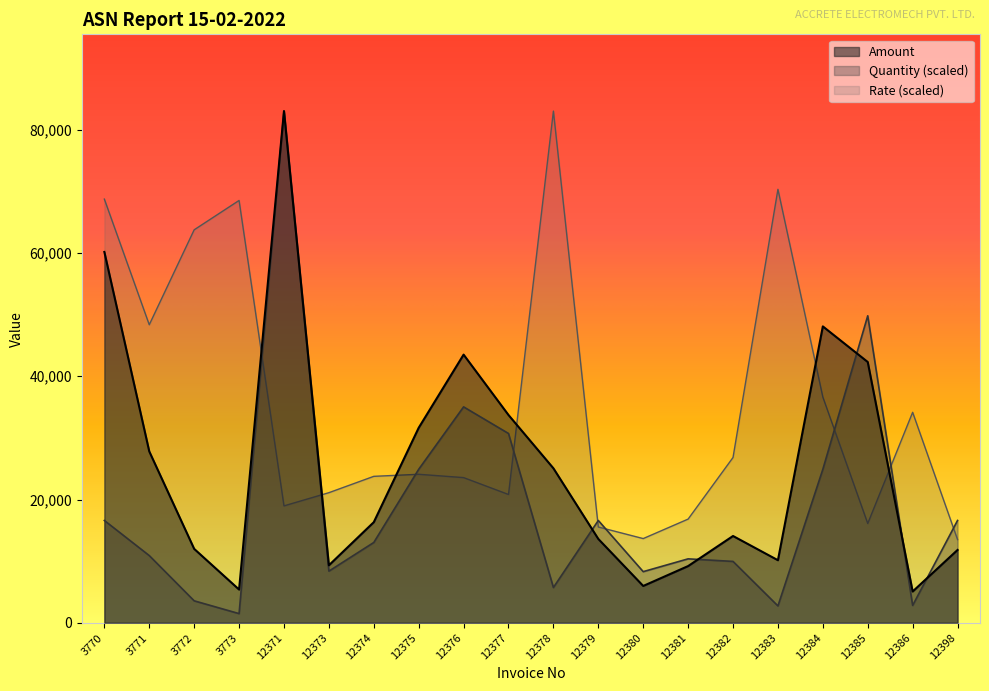

Reading left to right, extract all data points from this chart.

Amount: 3770=60148.8	3771=27799.8	3772=11994.6	3773=5396.2	12371=82994.7	12373=9328.9	12374=16322.7	12375=31629.8	12376=43497.2	12377=33703.4	12378=25061.7	12379=13603.0	12380=5979.2	12381=9203.0	12382=14082.3	12383=10153.9	12384=48075.7	12385=42300.5	12386=5080.1	12398=11818.1
Quantity: 3770=16598.9	3771=10905.5	3772=3568.8	3773=1493.9	12371=82994.7	12373=8382.5	12374=13030.2	12375=24898.4	12376=35023.8	12377=30708.0	12378=5726.6	12379=16598.9	12380=8299.5	12381=10374.3	12382=9959.4	12383=2738.8	12384=24898.4	12385=49796.8	12386=2821.8	12398=16598.9
Rate: 3770=68720.4	3771=48343.2	3772=63739.0	3773=68501.9	12371=18964.4	12373=21105.5	12374=23756.5	12375=24091.5	12376=23552.5	12377=20814.2	12378=82994.7	12379=15541.5	12380=13662.5	12381=16823.2	12382=26815.2	12383=70308.1	12384=36617.9	12385=16109.5	12386=34141.7	12398=13502.3